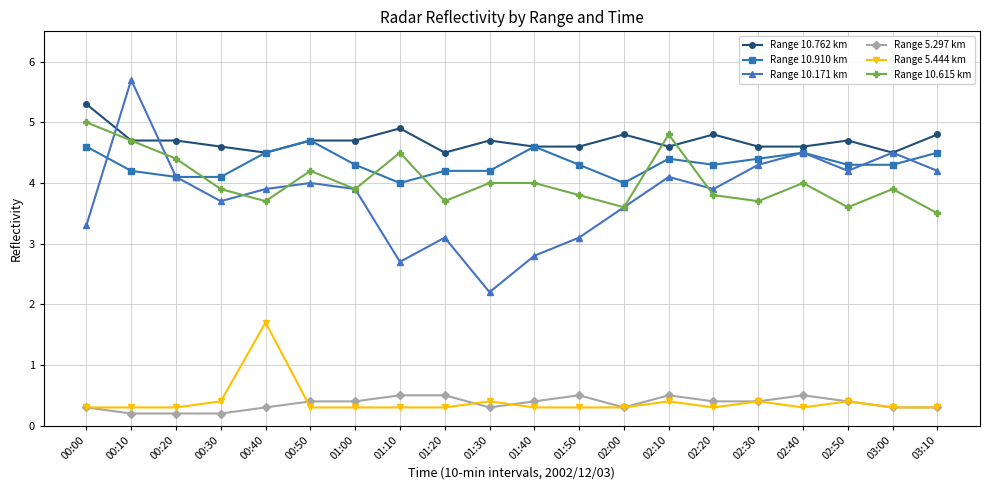

At which category does Range 10.615 km reach its first local valley?

00:40